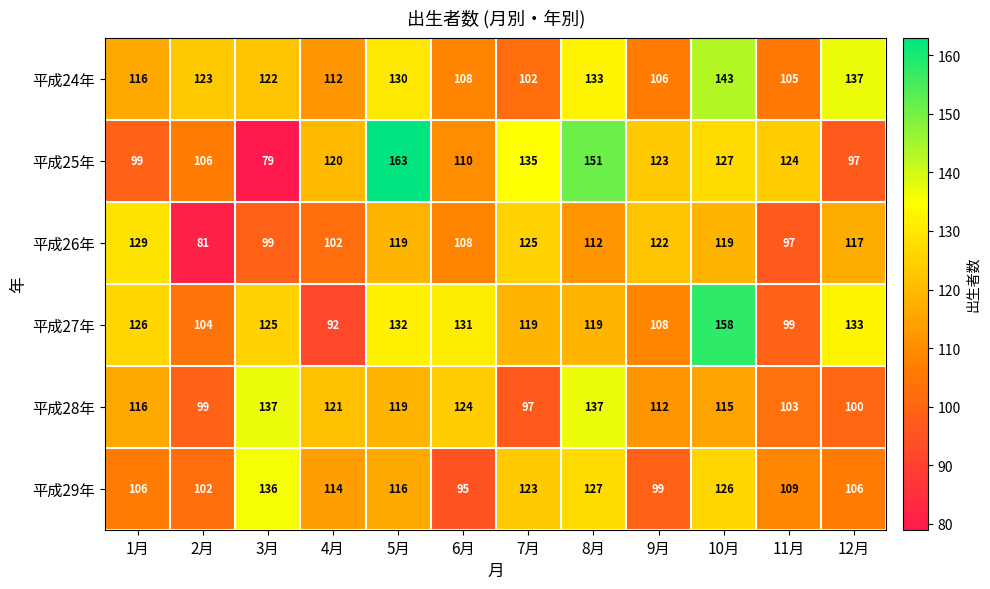

Which series has the largest range (max minus min)?

平成25年